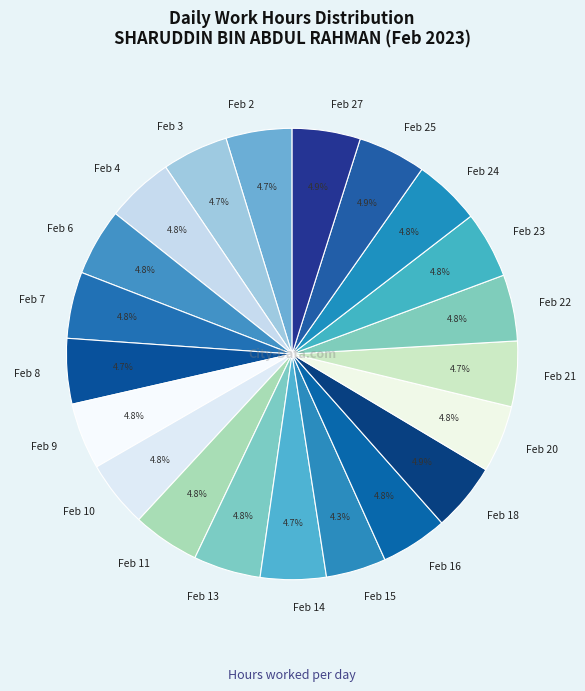

To the nearest percent, what is the combined percentage of Feb 8 and Feb 6?

9%